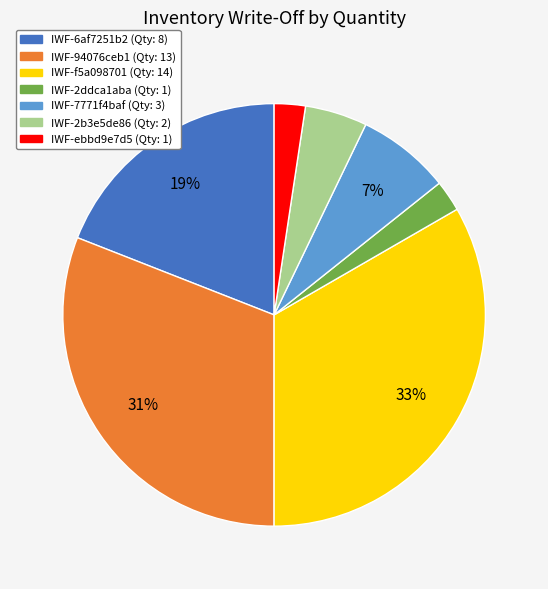

Which slice is the largest?

IWF-f5a098701